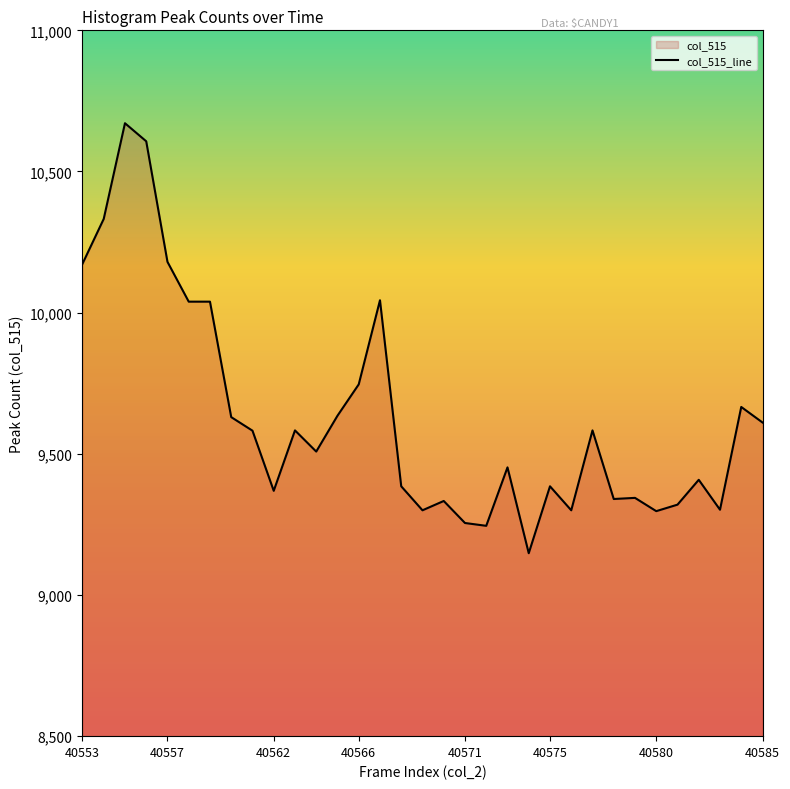

How many interior local valleys (lower than both neighbors) does the data have?

9